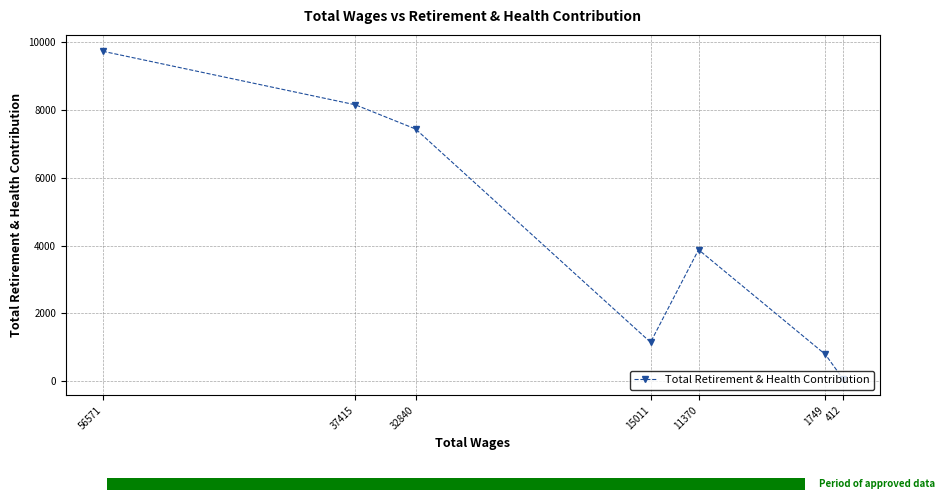

Count the number of data series in this chart.

1